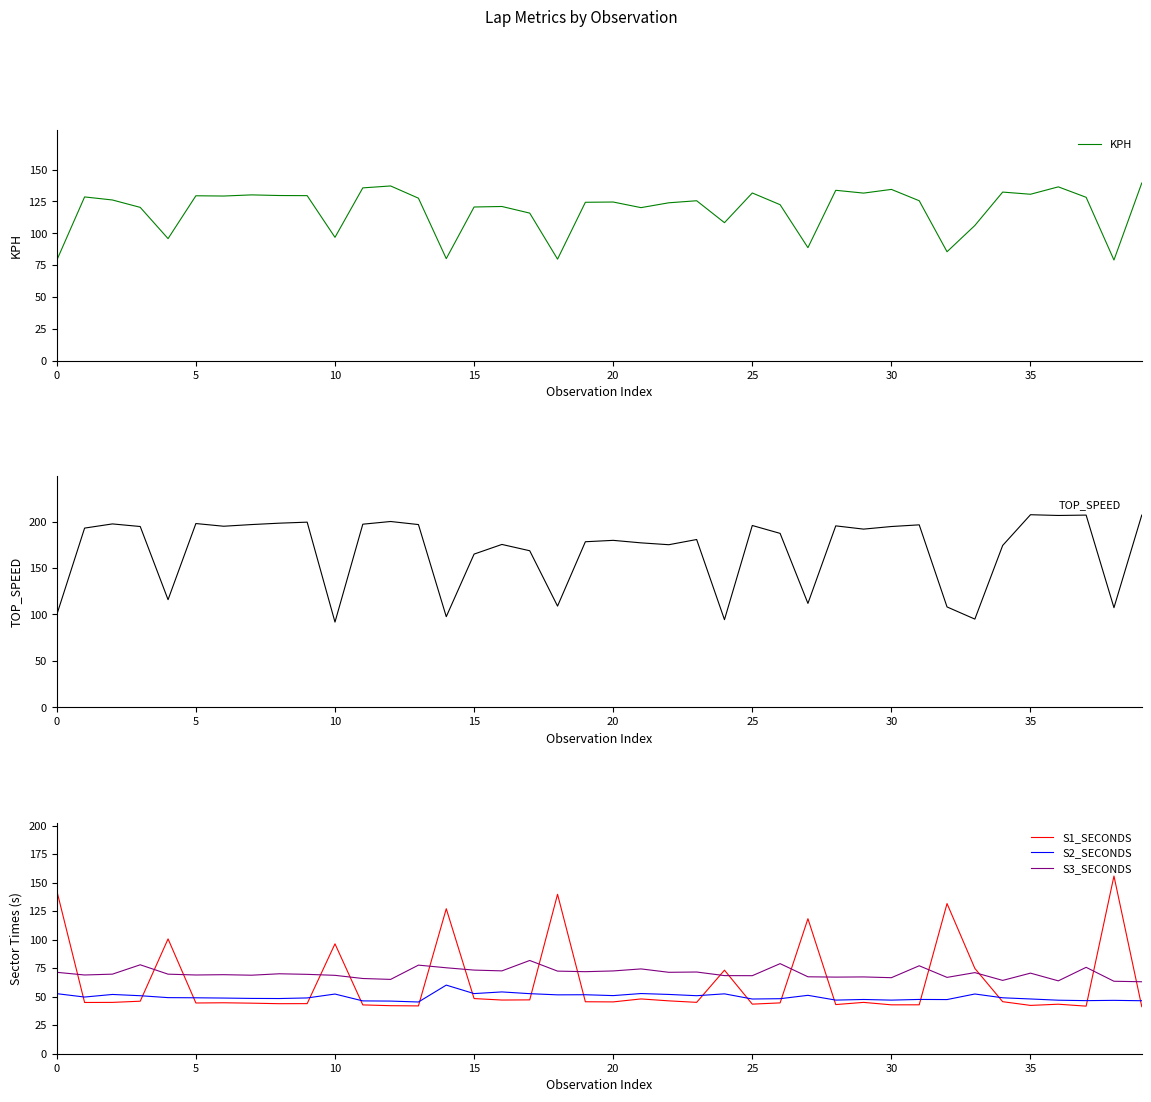

Count the number of categories in the chart.

40